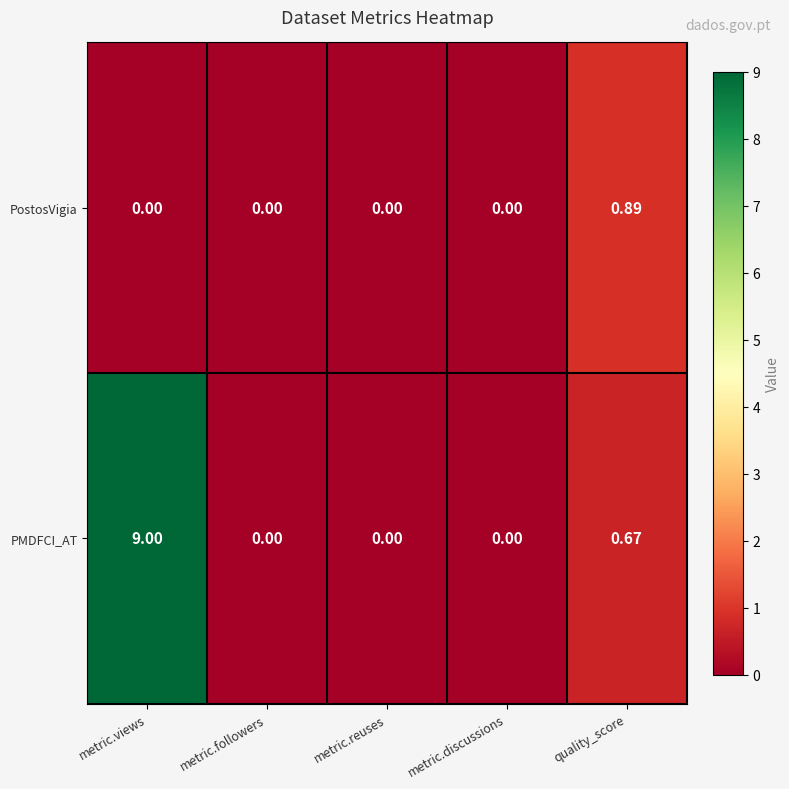

Is the value of PMDFCI_AT at quality_score greater than the value of PostosVigia at metric.views?

Yes